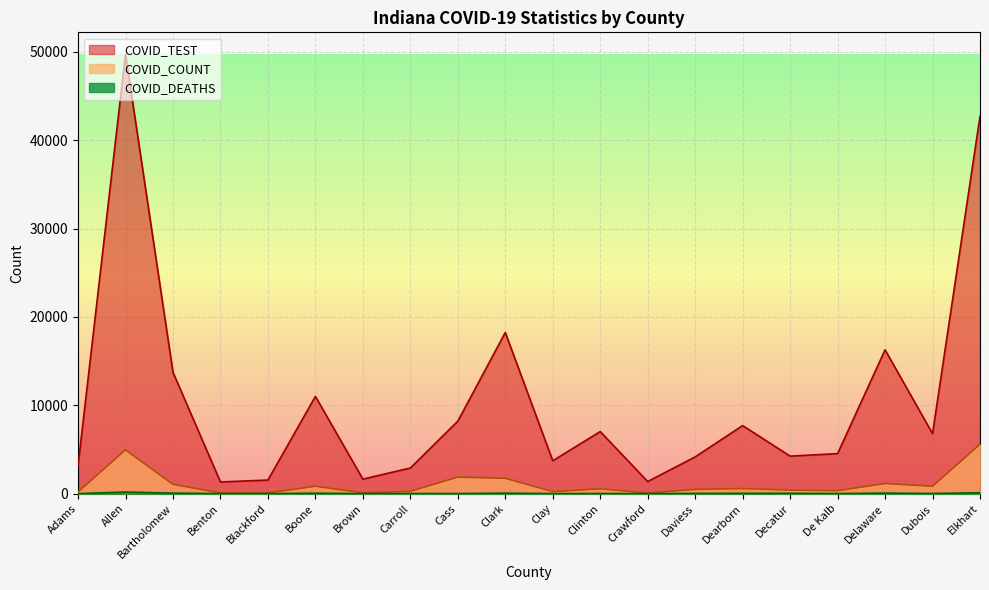

Between Brown and De Kalb, which series saw the biggest shift?

COVID_TEST